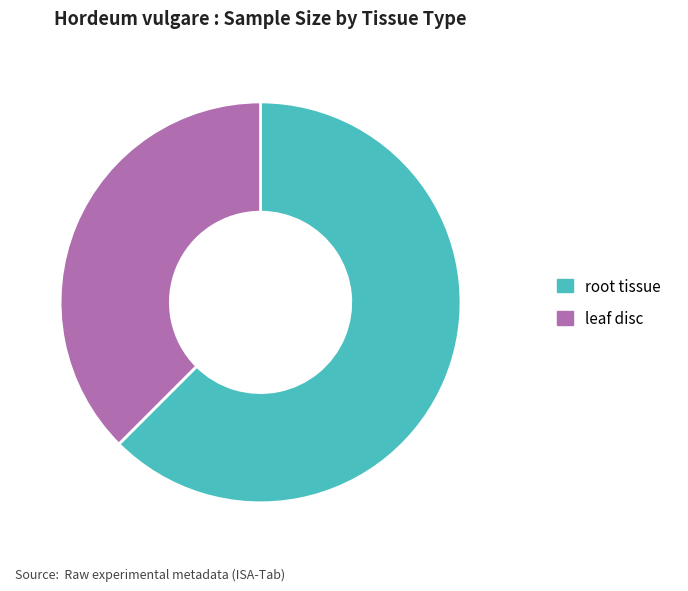

Which category accounts for the majority?

root tissue